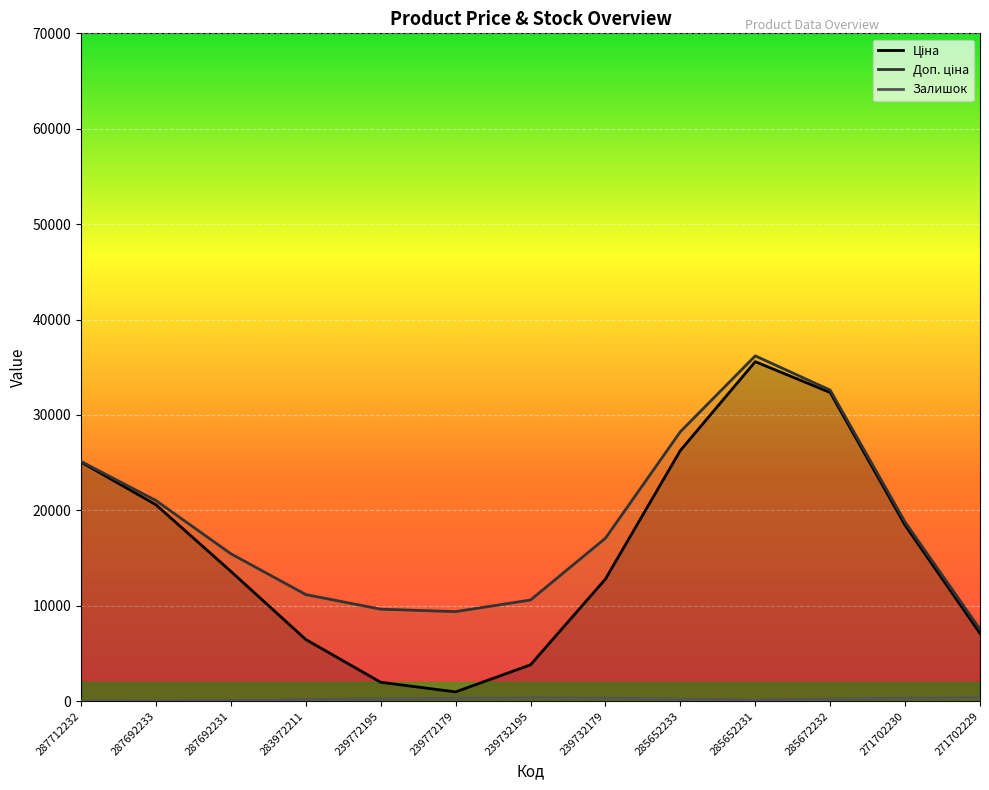

Where is the first local minimum for Доп. ціна?

239772179